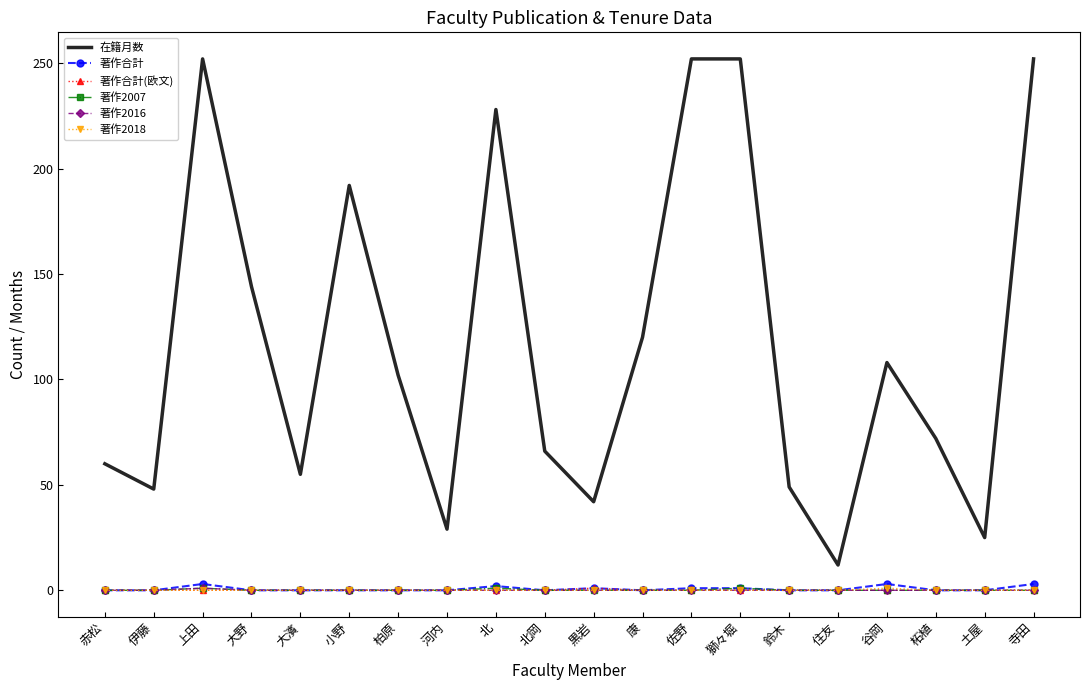

Which series has the largest total across all categories?

在籍月数